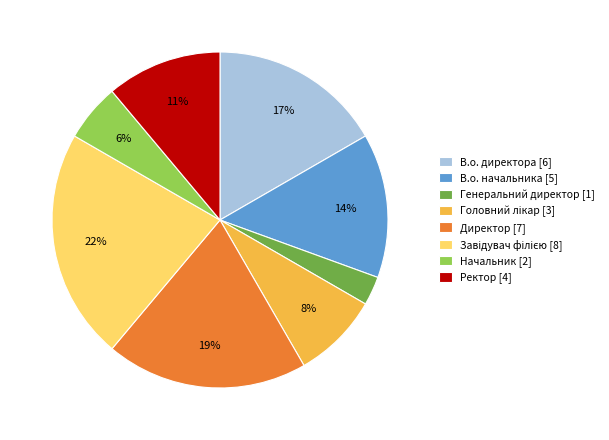

To the nearest percent, what percentage of the pie is В.о. начальника?

14%